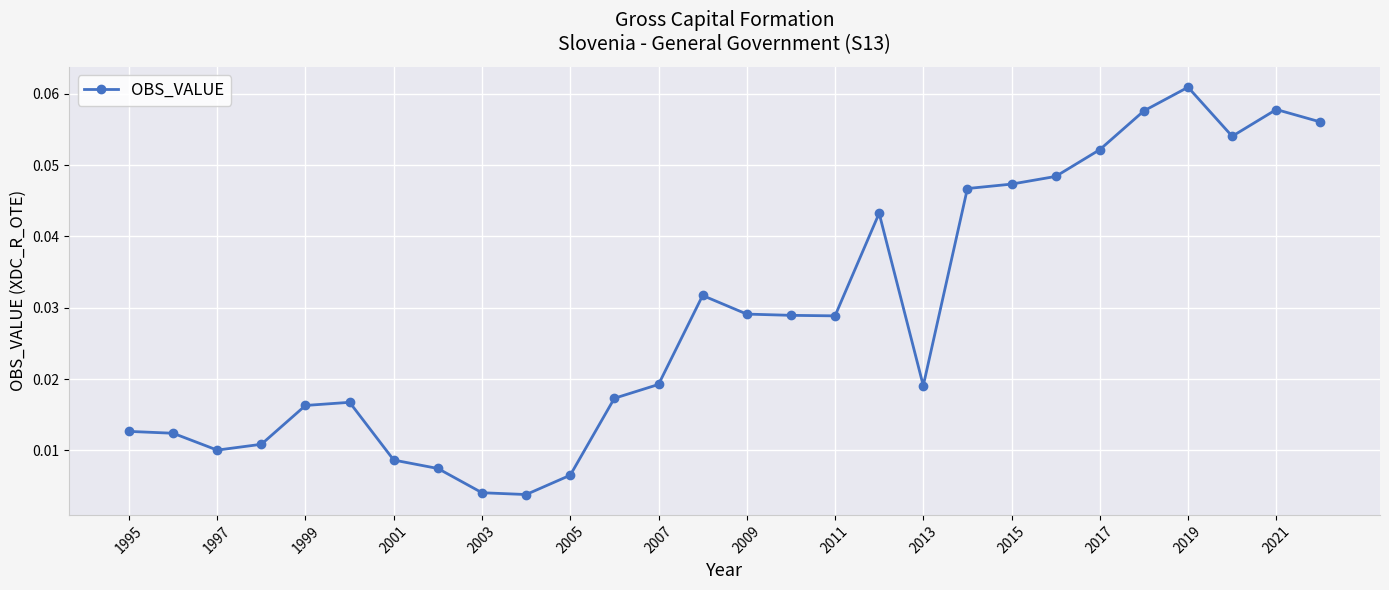

What is the sum of all values?

0.8